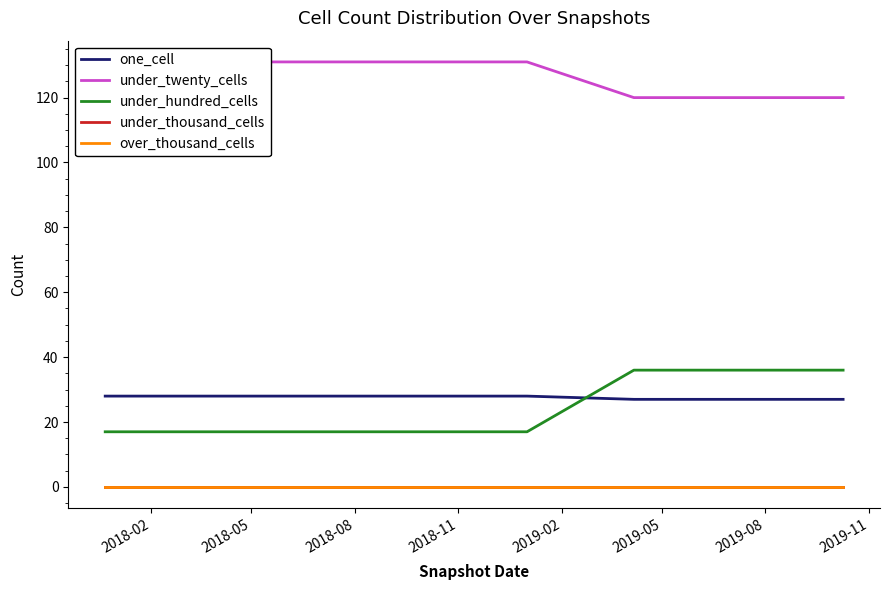

How many distinct data groups are displayed?

5